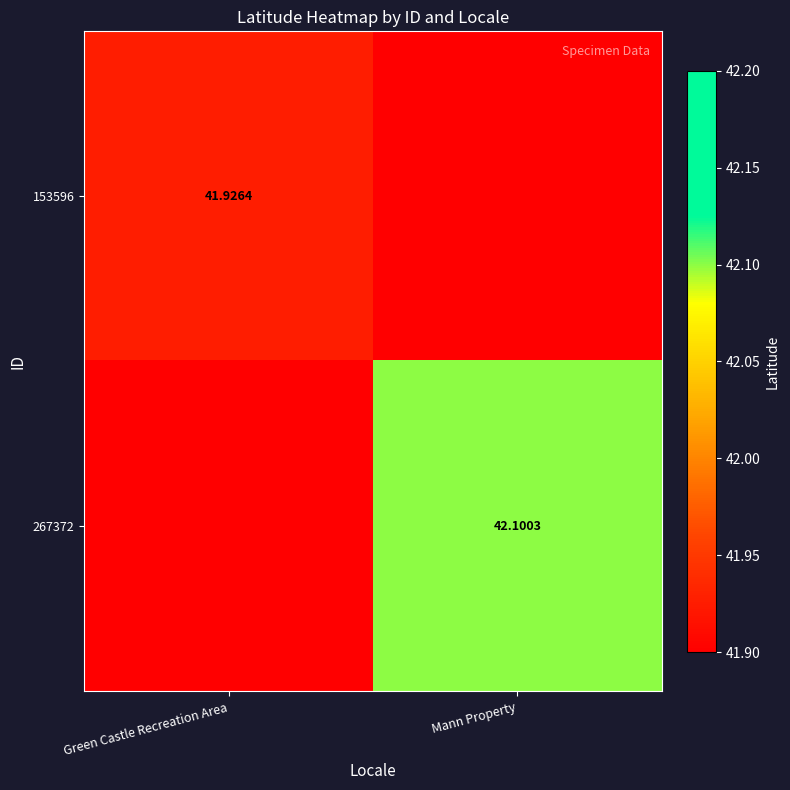

What is the minimum value shown in the chart?

41.9